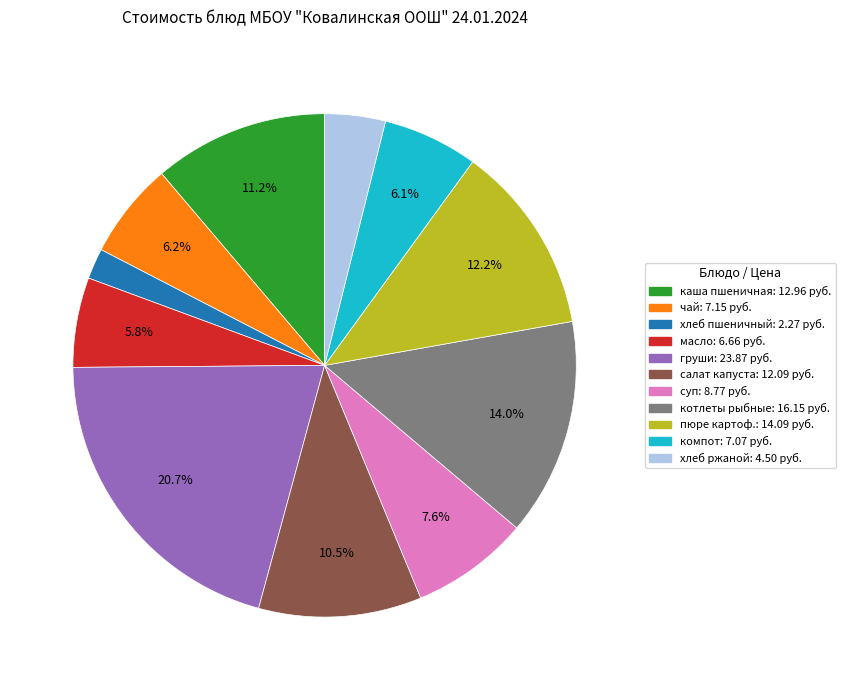

Does any single category account for the majority?

No